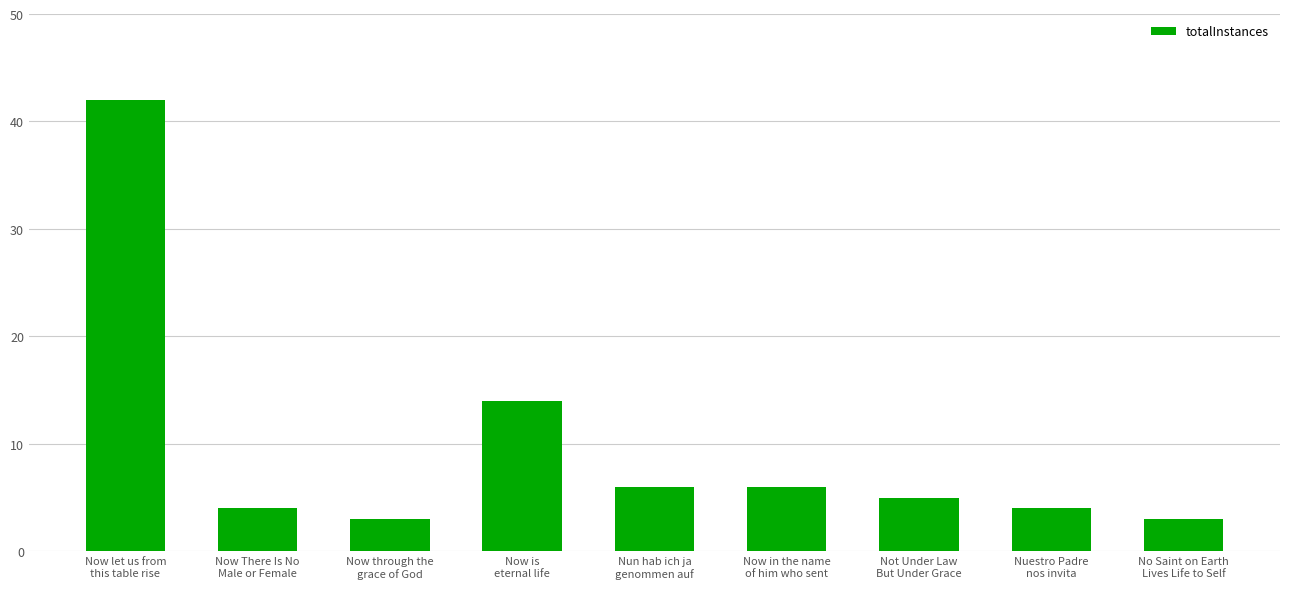

At which label does the data first exceed 5?

Now let us from
this table rise